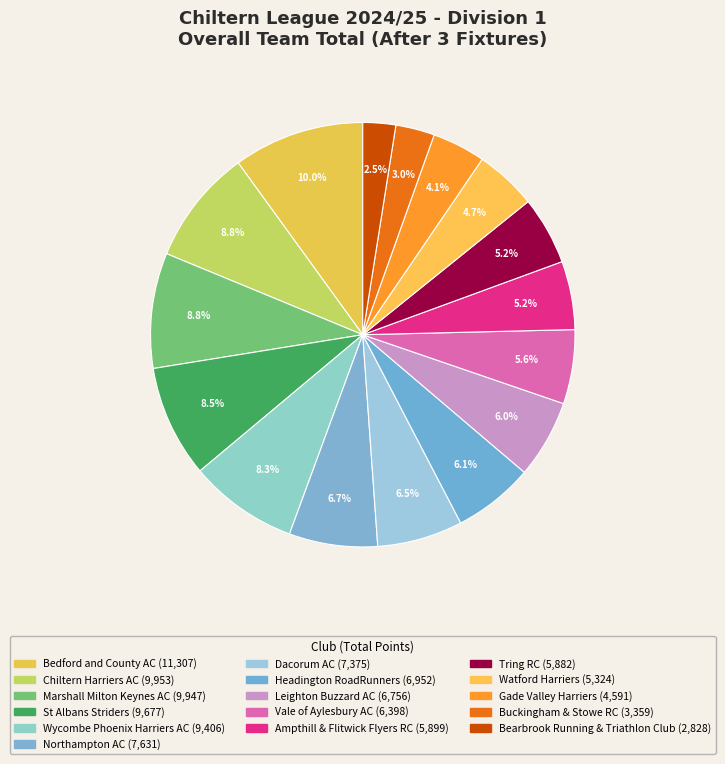

To the nearest percent, what portion does Vale of Aylesbury AC represent?

6%